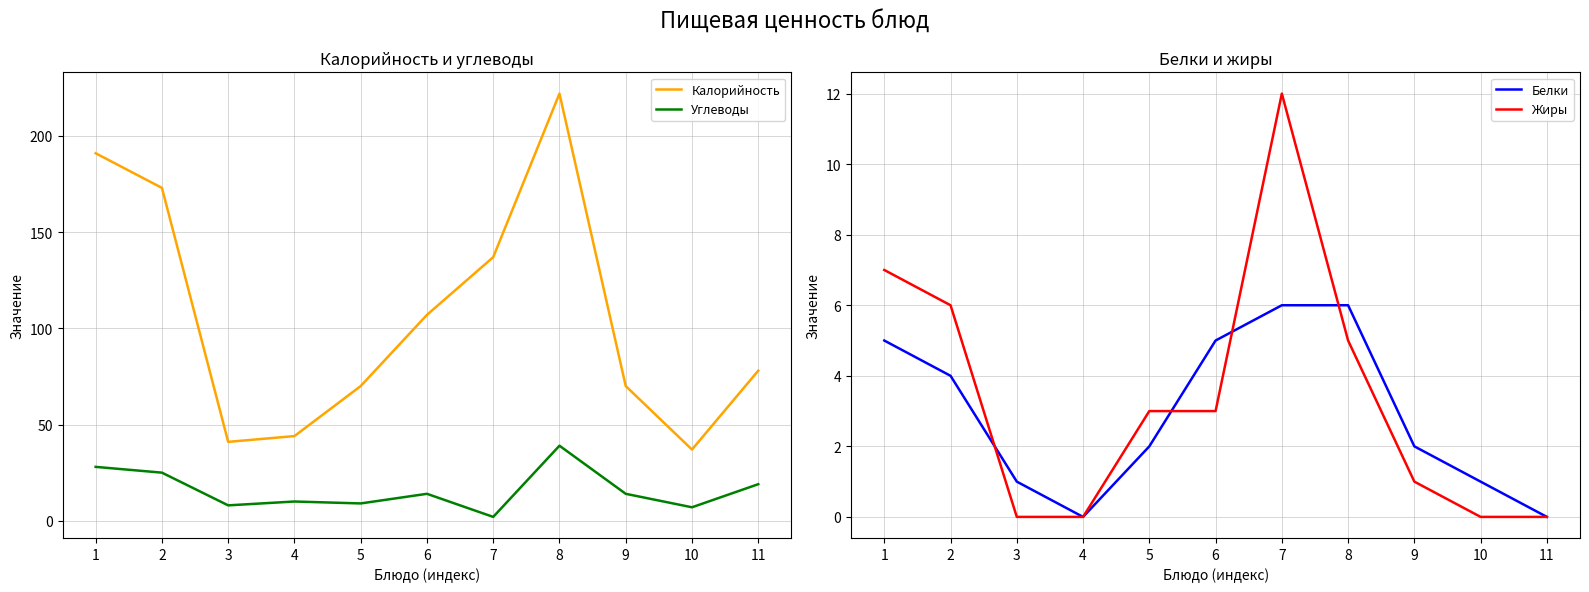

What is the average value of the Белки series?

3